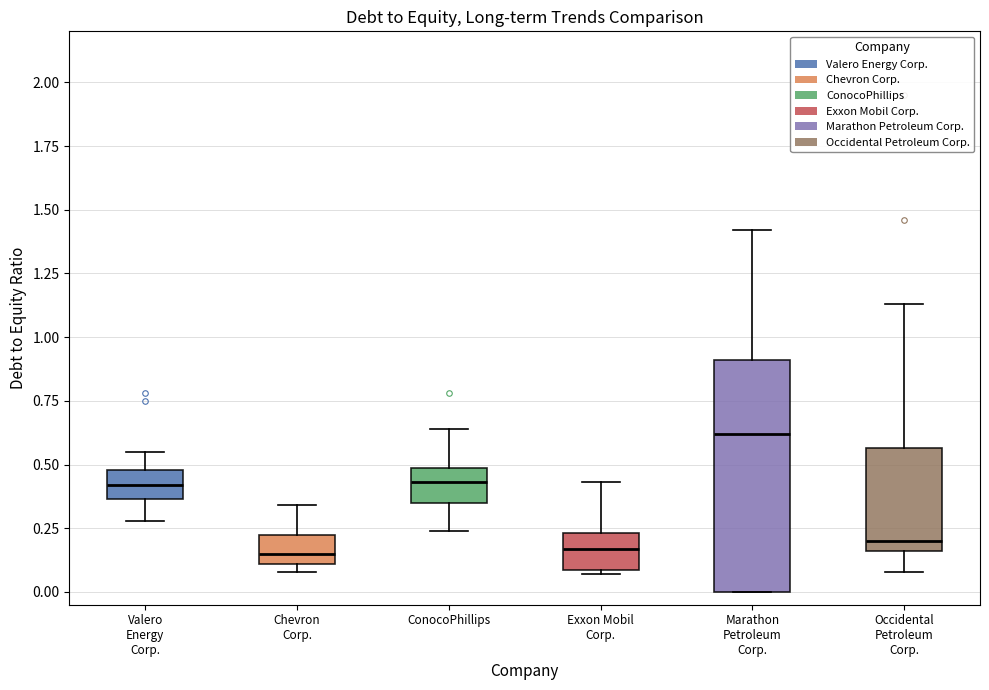

Reading left to right, transcribe this box plot: for each box, give where its median line is, the range the box spans, and where its two whiskers end, as read against the y-axis. The values are not printed on the chart, so give them approximately, as read against the axis.

Valero Energy Corp.: median 0.40, box 0.35 to 0.50, whiskers 0.30 to 0.55
Chevron Corp.: median 0.15, box 0.10 to 0.25, whiskers 0.10 (just below the box's lower edge) to 0.35
ConocoPhillips: median 0.45, box 0.35 to 0.50, whiskers 0.25 to 0.65
Exxon Mobil Corp.: median 0.15, box 0.10 to 0.25, whiskers 0.05 to 0.45
Marathon Petroleum Corp.: median 0.60, box 0.00 to 0.90, whiskers 0.00 to 1.40
Occidental Petroleum Corp.: median 0.20, box 0.15 to 0.55, whiskers 0.10 to 1.15